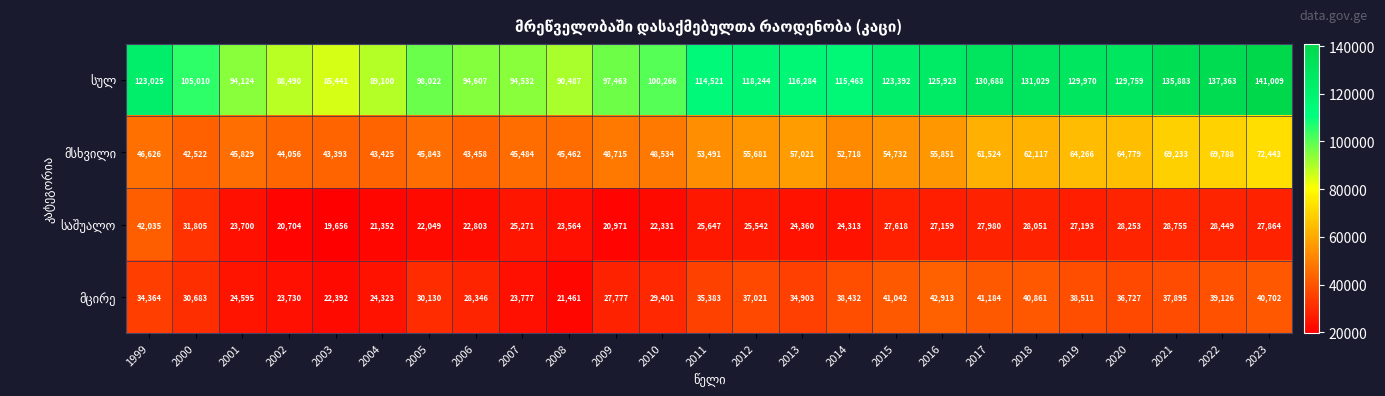

What is the spread (max minus min) of values at 2011?

88874